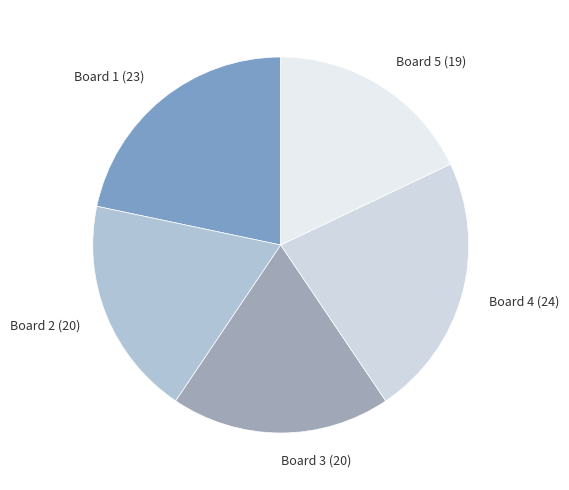

Do Board 5 (19) and Board 2 (20) together represent more than half of the pie?

No